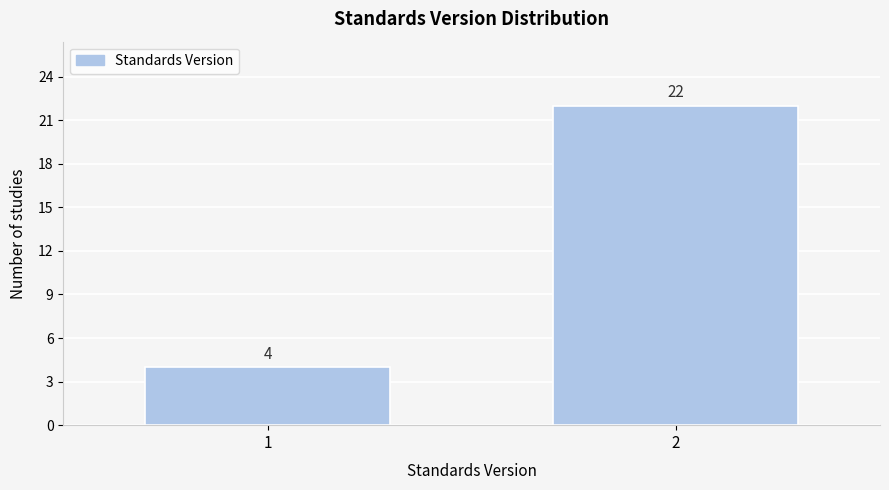

Reading left to right, list all the values displayed in this chart.

4	22